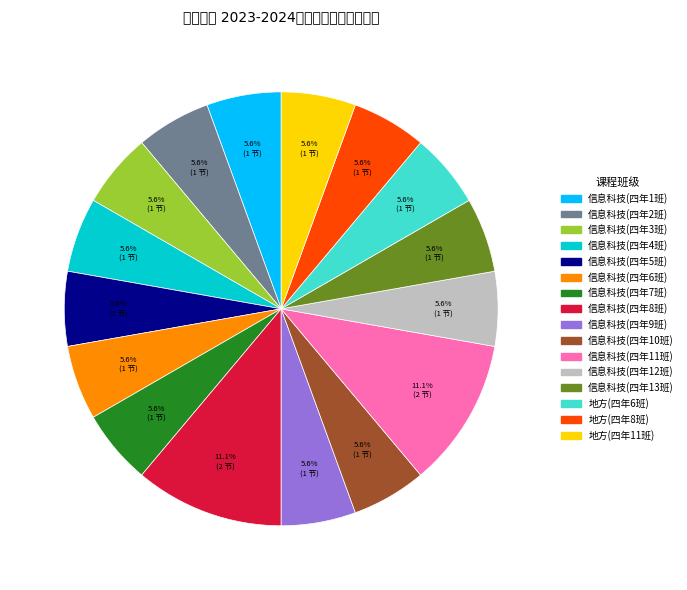

Is it true that 信息科技(四年6班) is 1% of the pie?

False